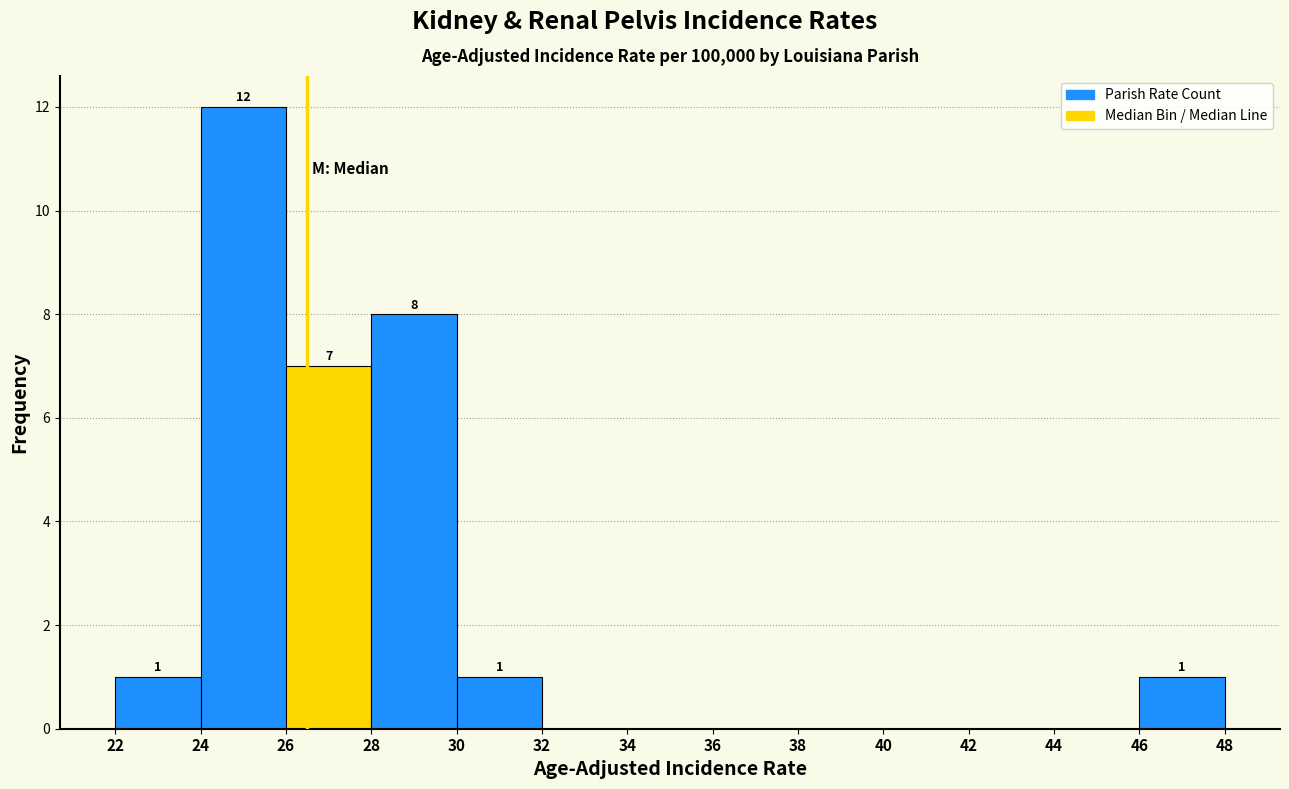

Over which range of the x-axis is the bar tallest?

24 to 26